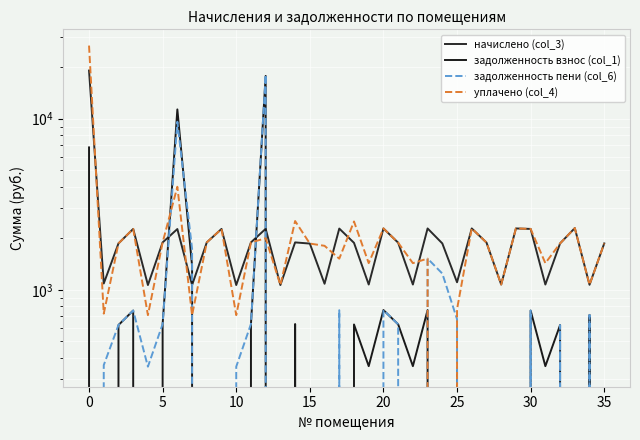

What is the sum of the задолженность пени (col_6) values at 26 and 12?

18047.9